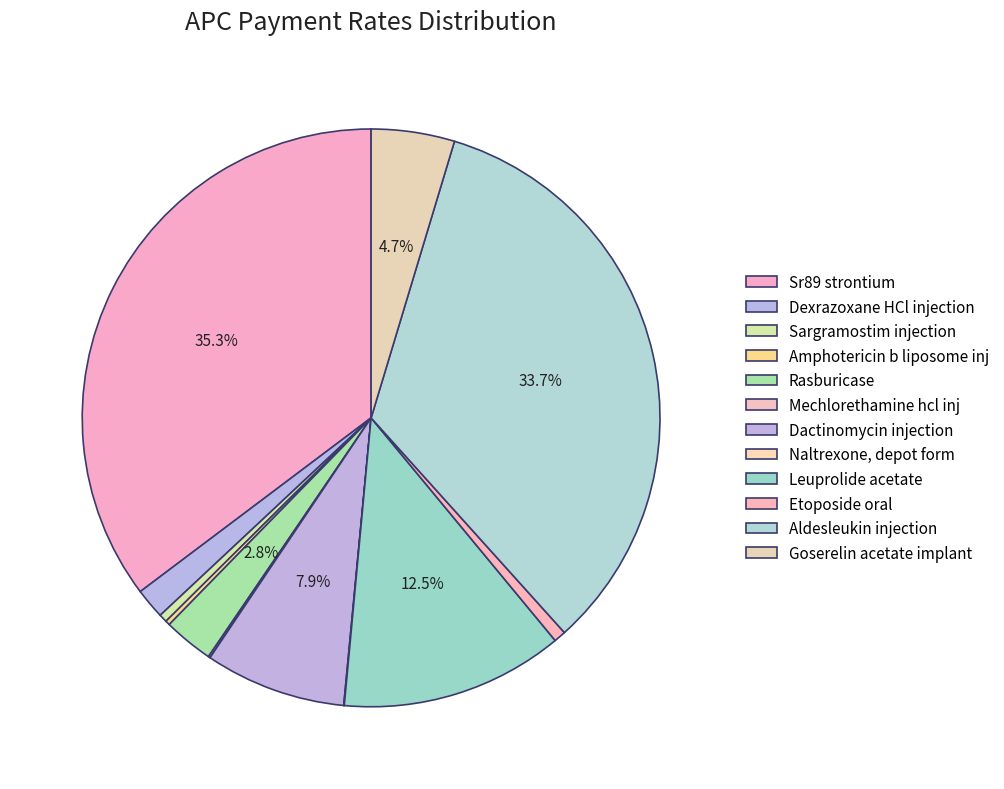

Count the number of slices in the pie.

12